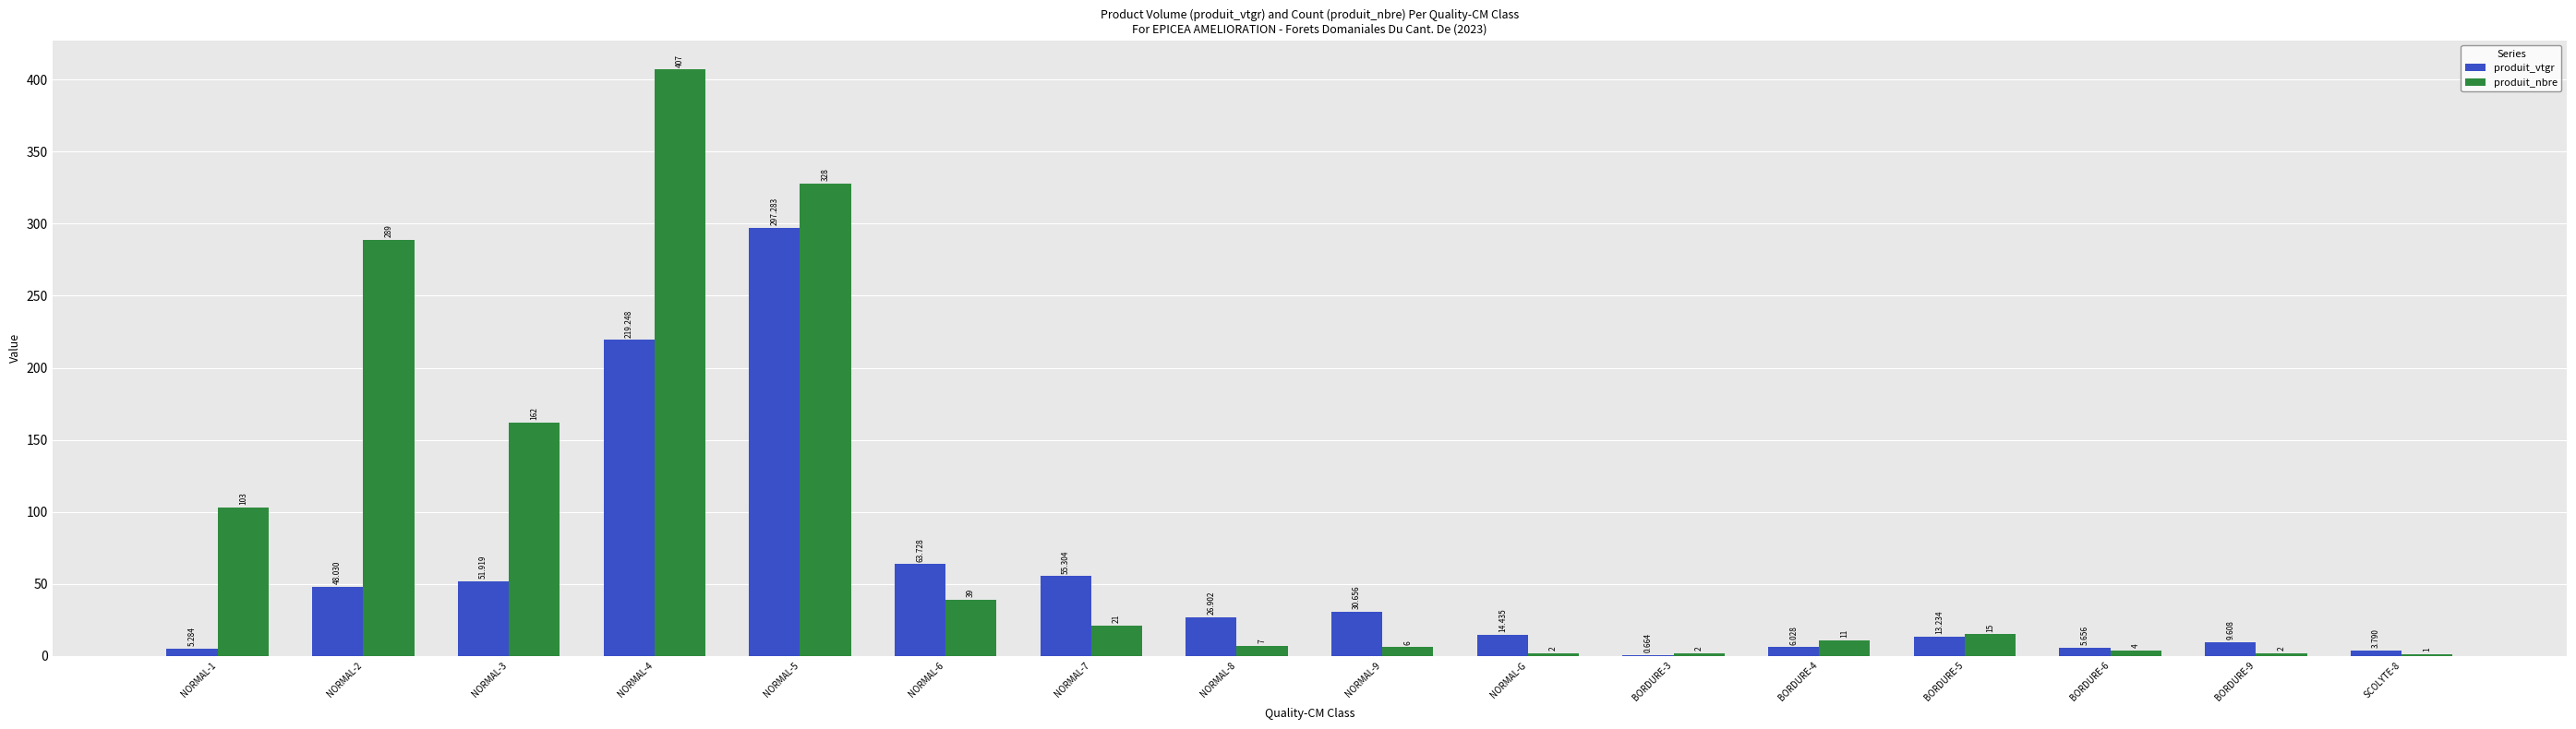

Which series changed the most between NORMAL-8 and BORDURE-4?

produit_vtgr